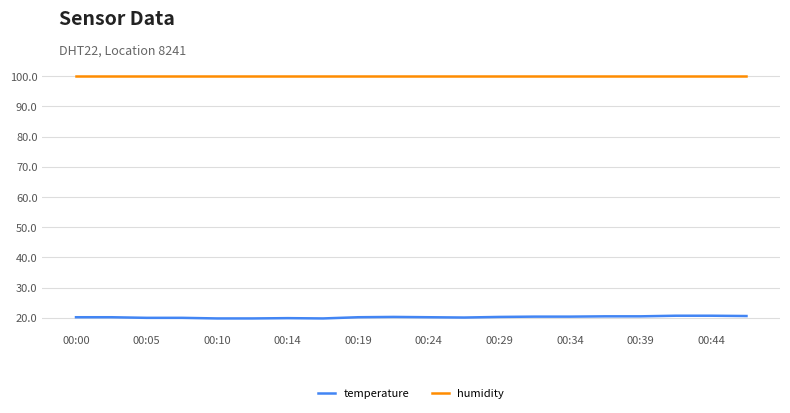

True or false: temperature and humidity cross at least once.

False